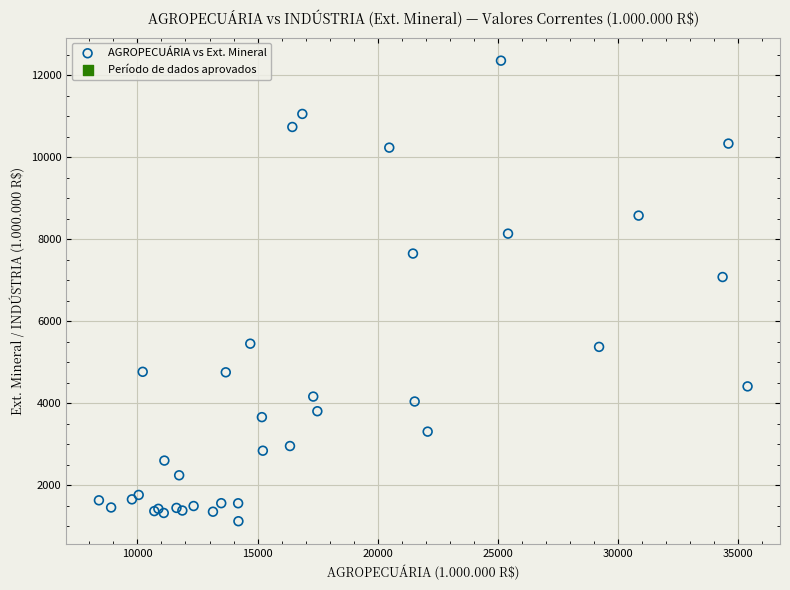

What Y value in the scatter plot is closest to 6739?

7078.9